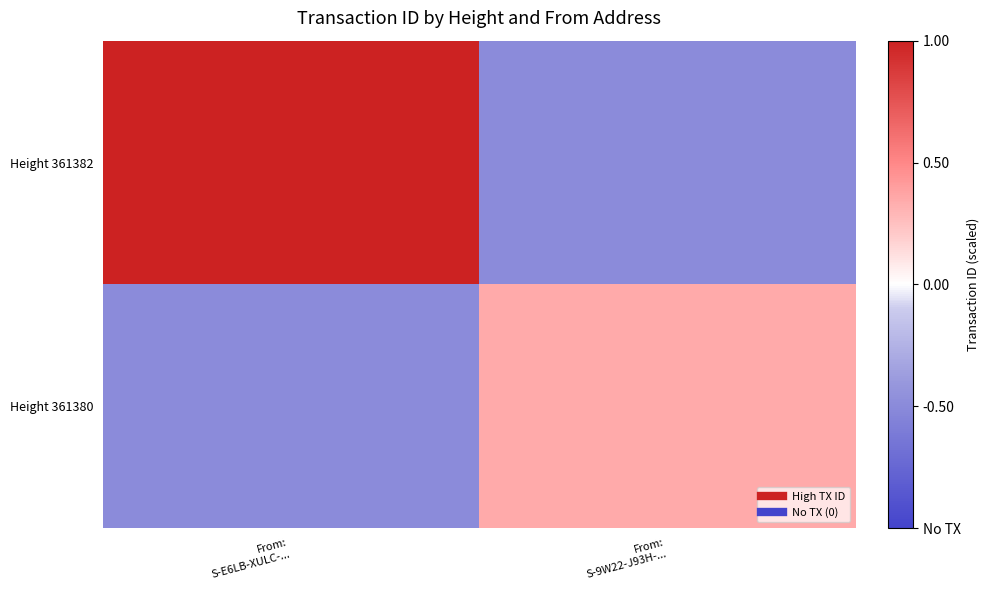

Rank the series at From: S-9W22-J93H-... from lowest to highest value.

Height 361382, Height 361380